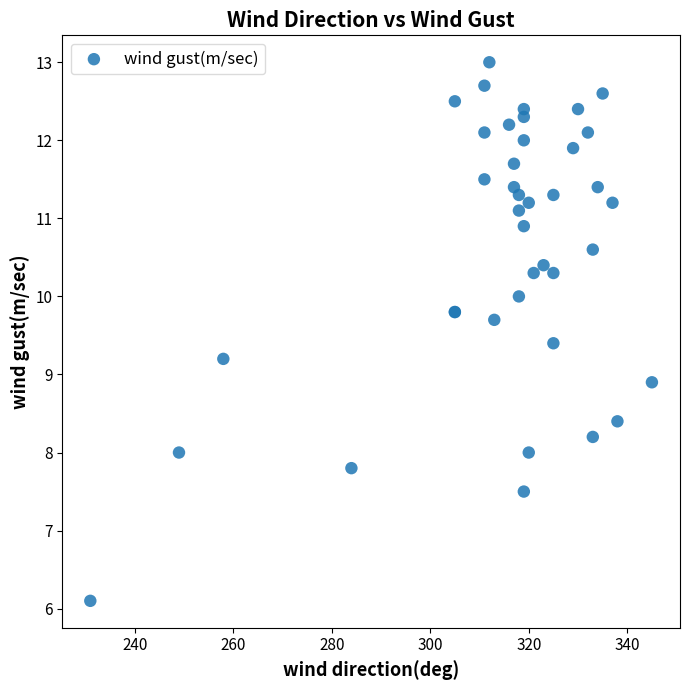

What Y value in the scatter plot is closest to 9?

8.9